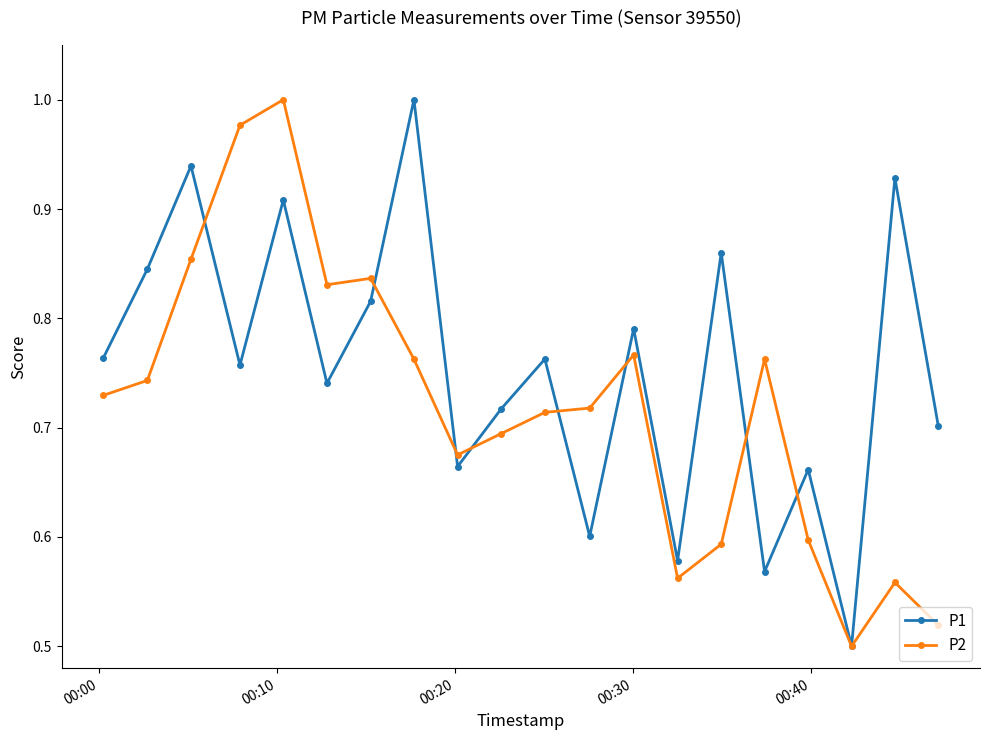

Rank the series by their average value, from highest to lowest.

P1, P2